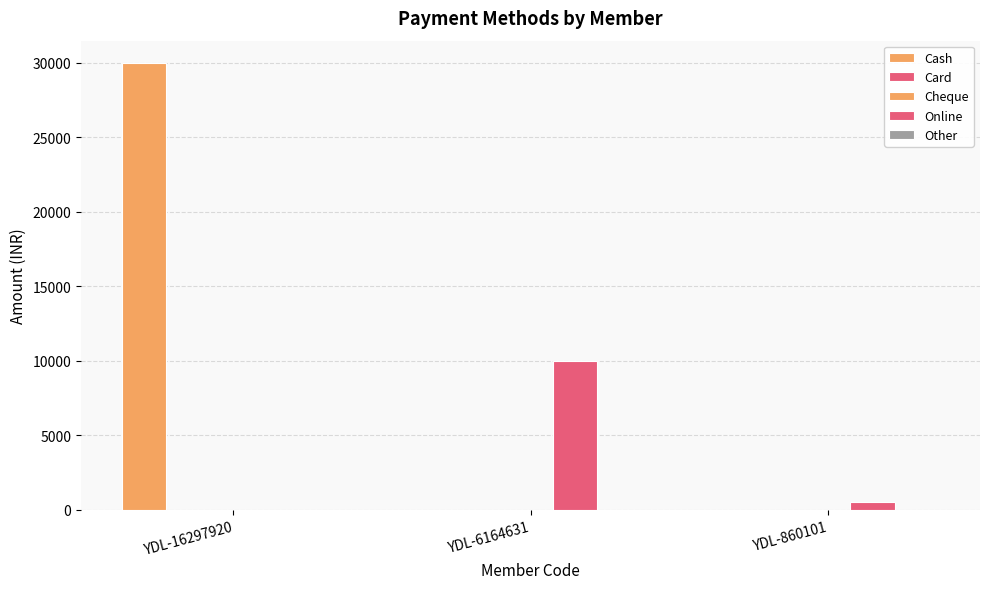

What are all the series names shown in the legend?

Cash, Card, Cheque, Online, Other